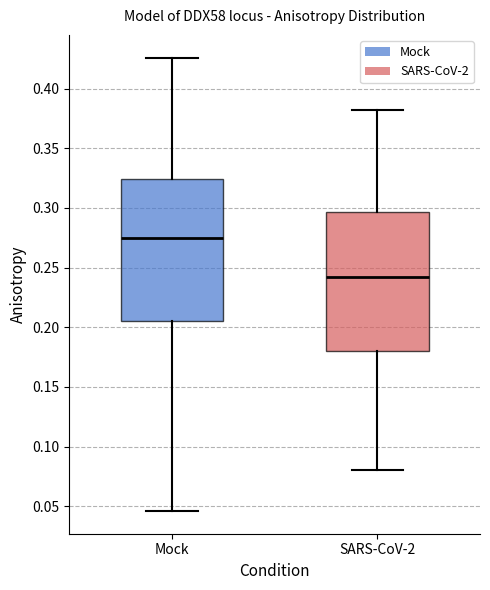

Reading left to right, read every box against the y-axis: the position of its median line, the range the box covers, and the ends of its whiskers. The values are not printed on the chart, so give them approximately, as read against the axis.

Mock: median 0.275, box 0.205 to 0.325, whiskers 0.045 to 0.425
SARS-CoV-2: median 0.240, box 0.180 to 0.295, whiskers 0.080 to 0.380